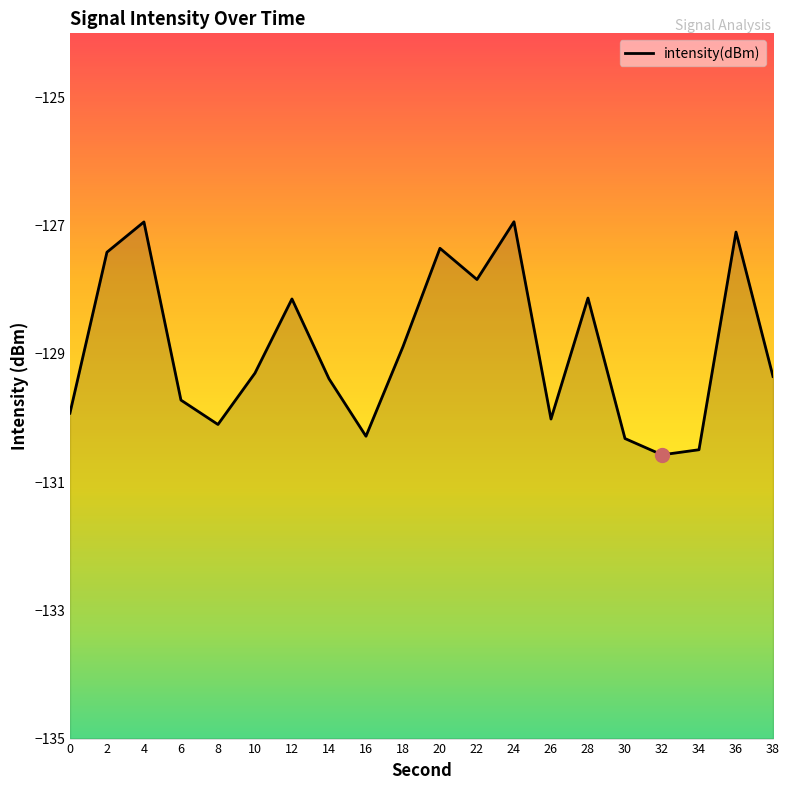

Where is the first local maximum?

4